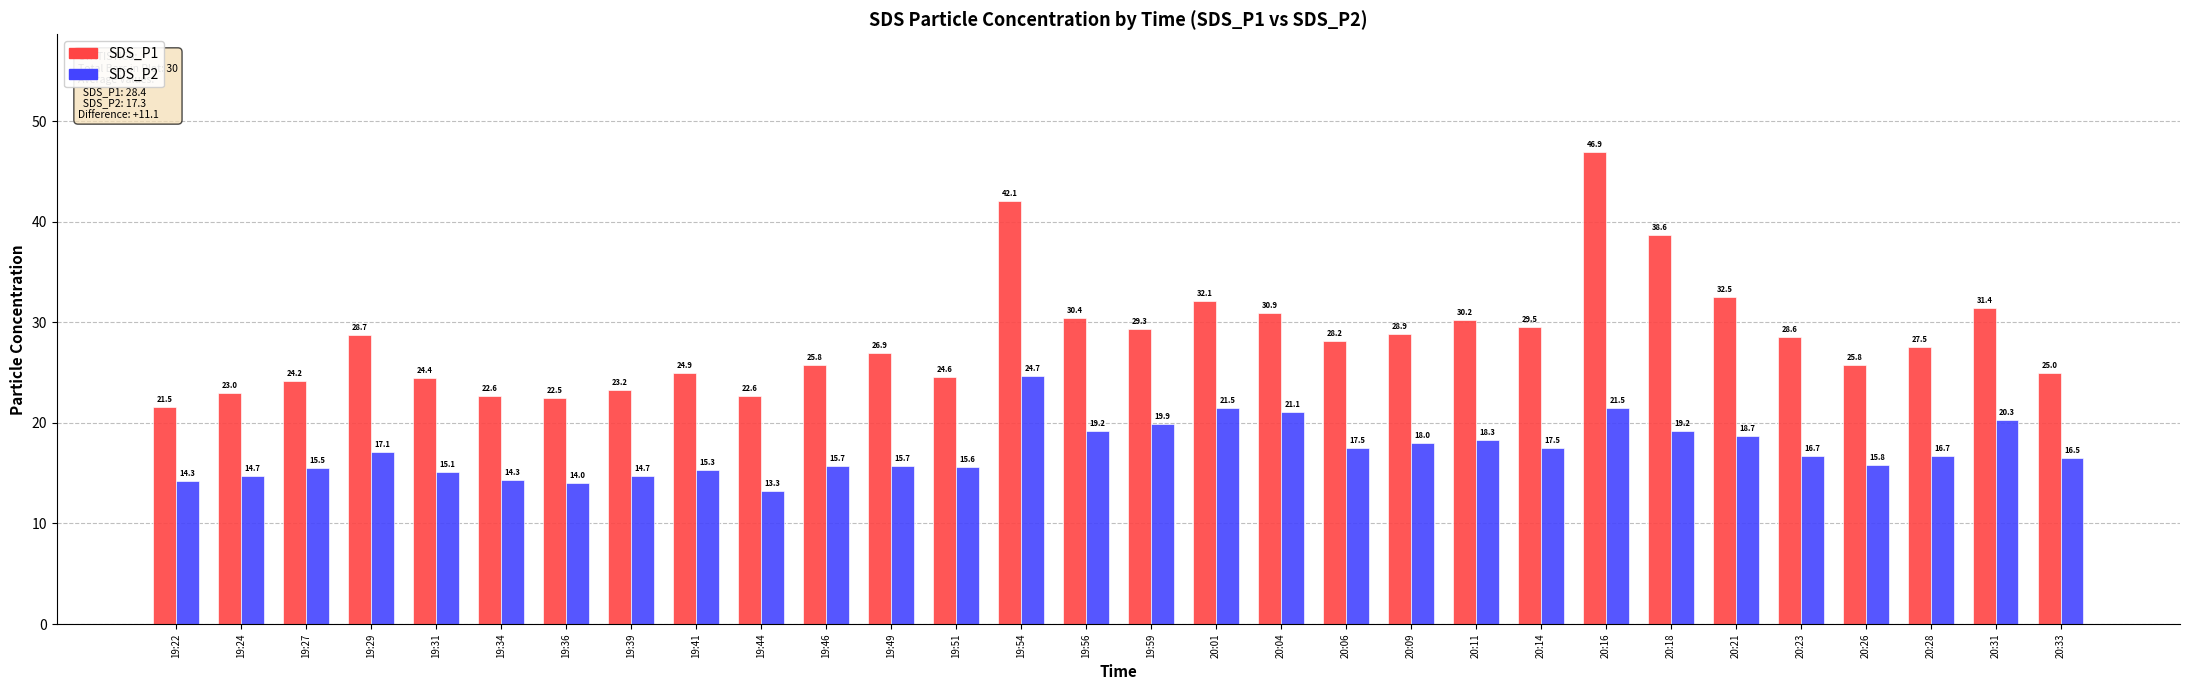

What is the maximum value for SDS_P2?

24.7